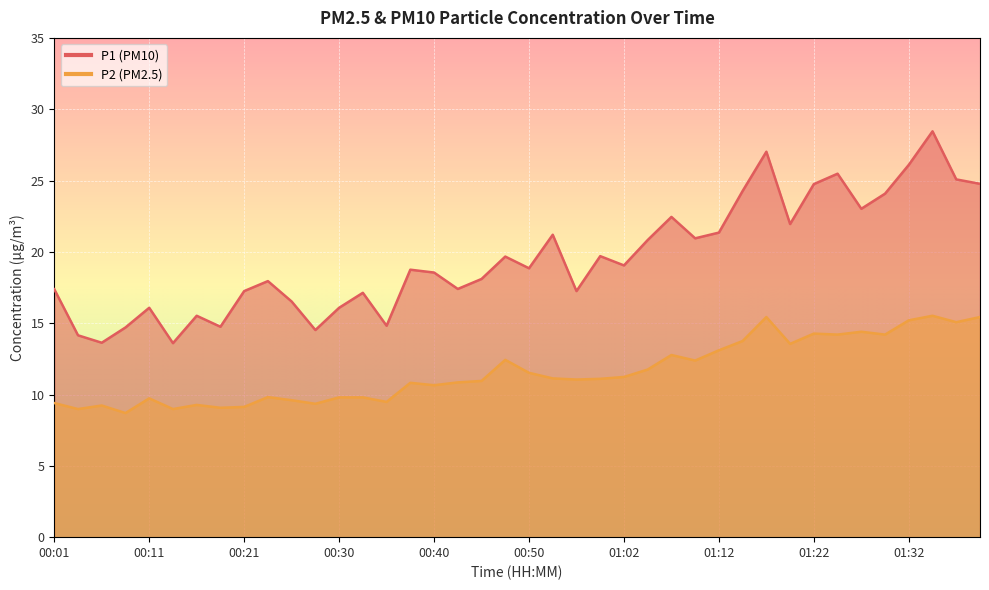

What is the difference between the maximum and minimum values in the P2 series?

6.8